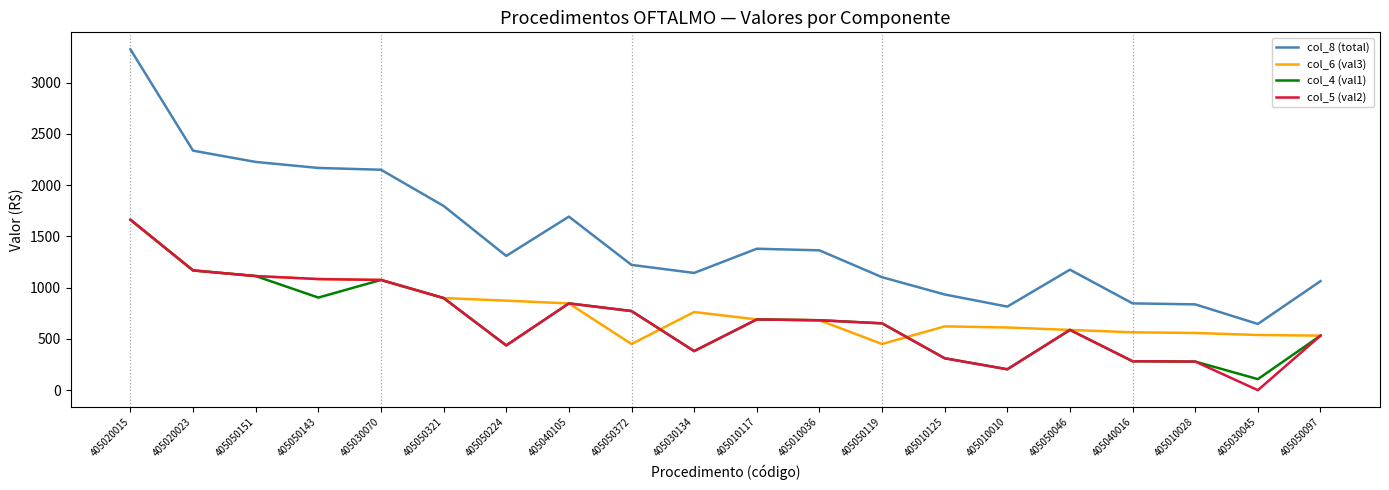

At which label does col_5 (val2) reach its minimum?

405030045